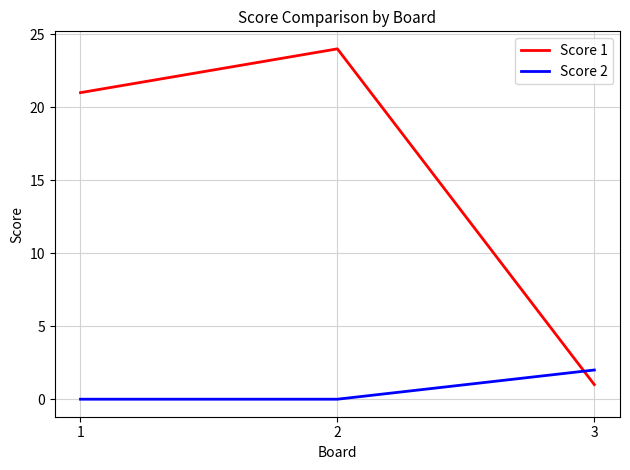

At which category is the sum across all series the highest?

2